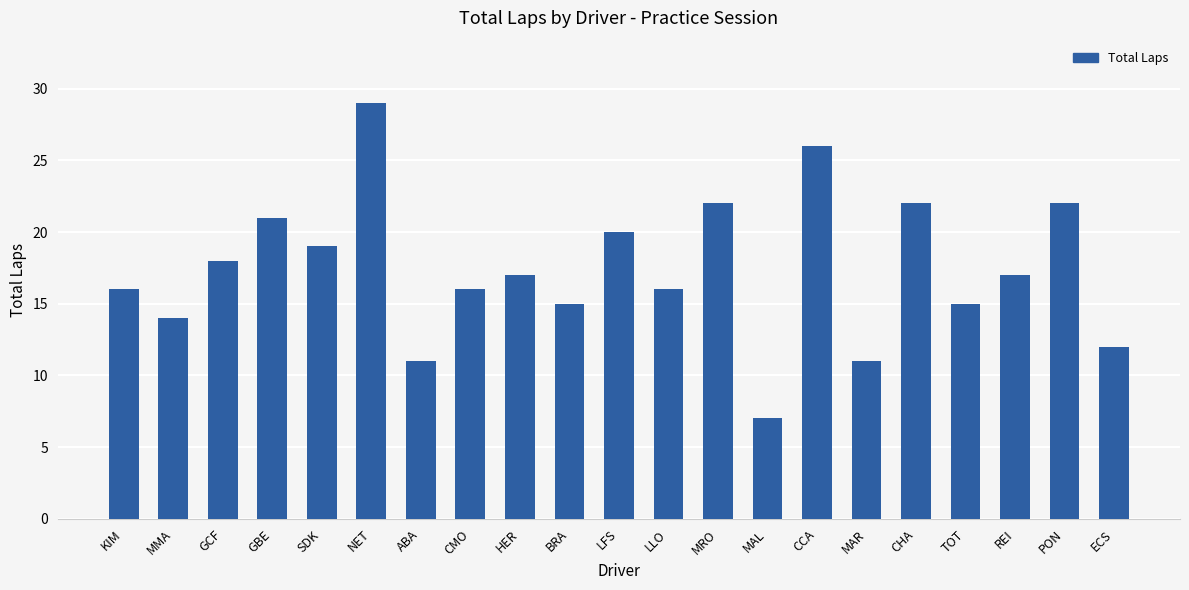

Read the value at MMA, to the nearest 10.

10